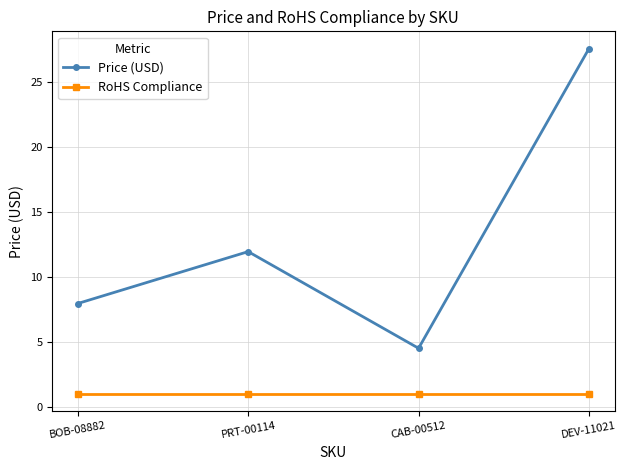

True or false: Price (USD) and RoHS Compliance cross at least once.

False